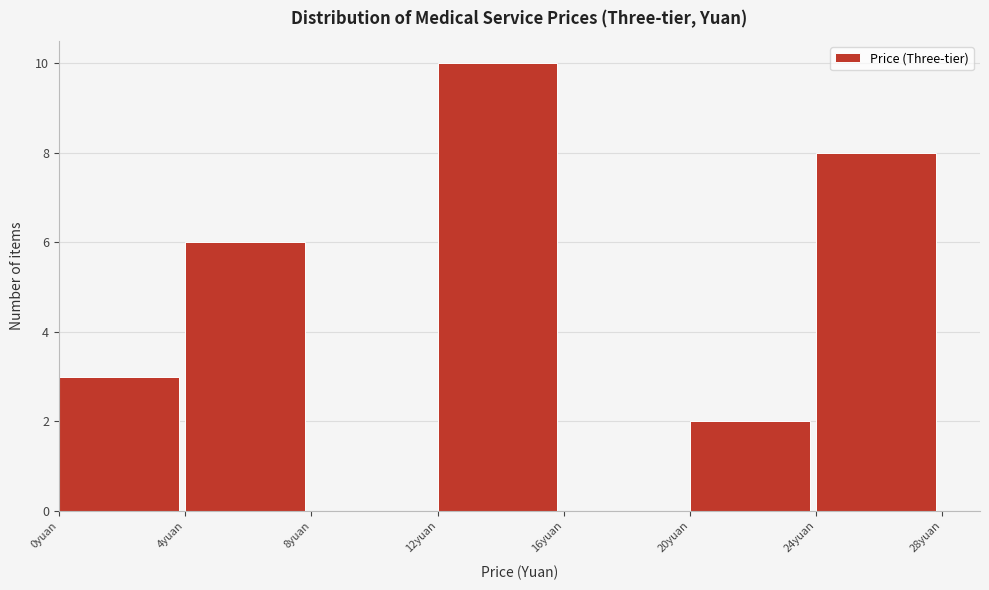

Over which range of the x-axis is the bar tallest?

12 to 16